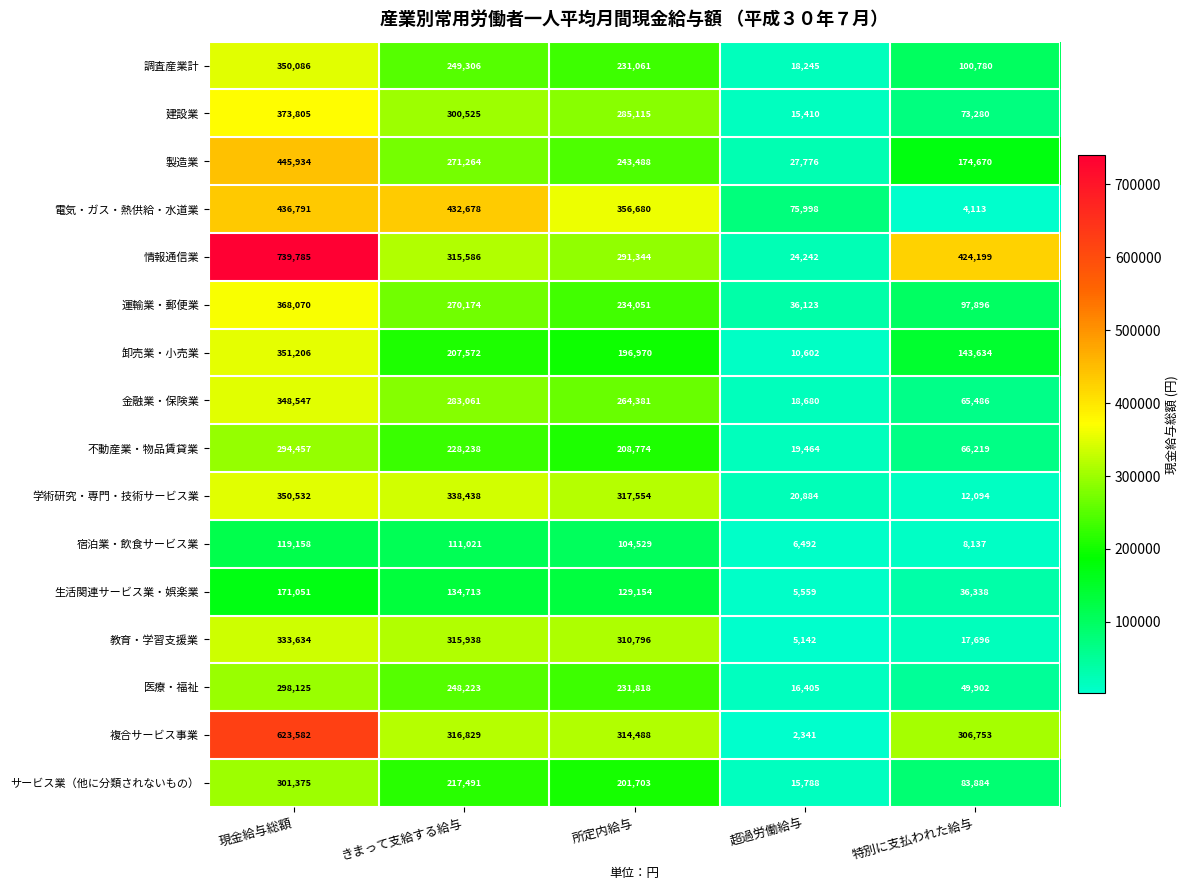

At which label does 教育・学習支援業 first exceed 310796?

現金給与総額